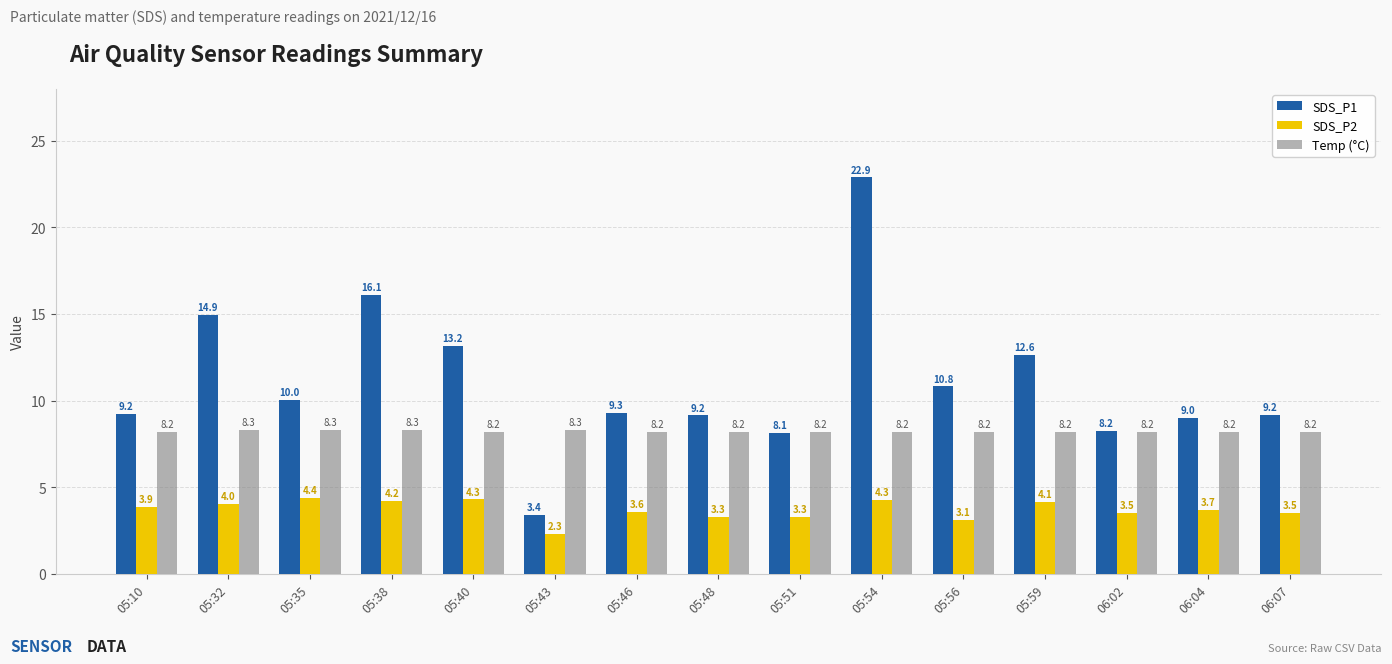

What is the label of the 3rd bar from the left?

05:35